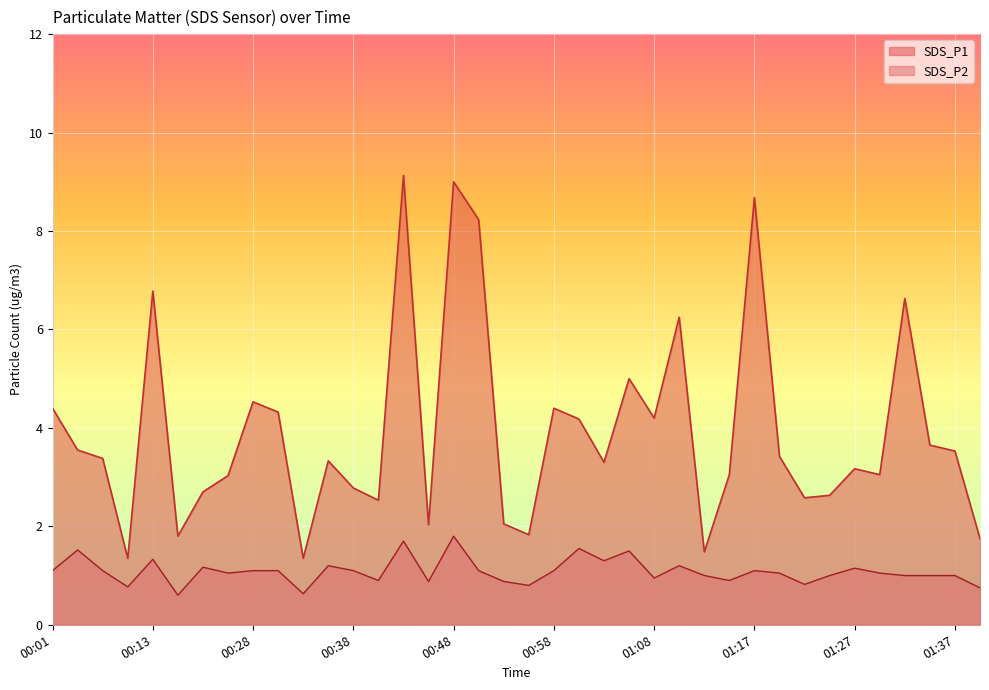

Rank the series by their average value, from lowest to highest.

SDS_P2, SDS_P1